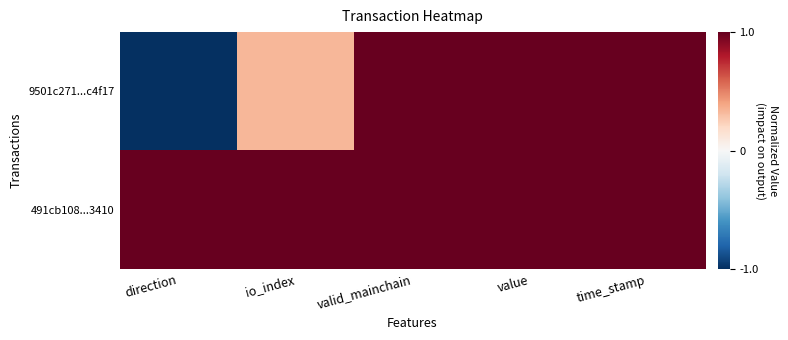

Between direction and io_index, which series saw the biggest shift?

9501c271...c4f17